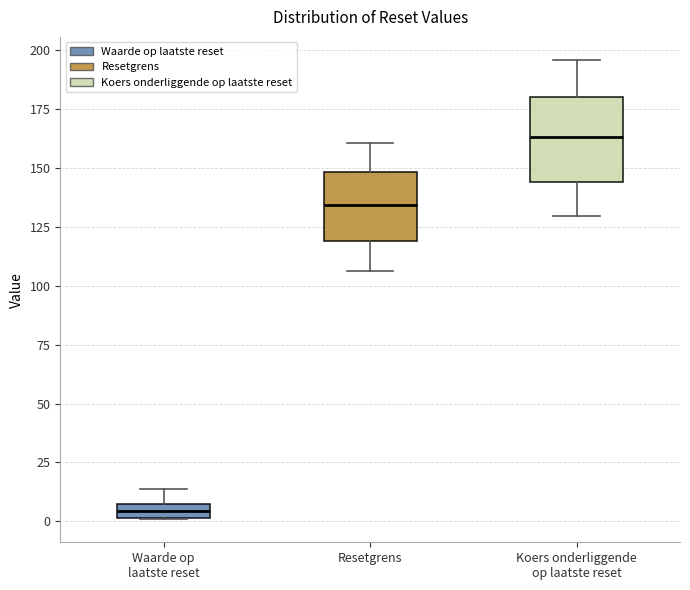

Where is the upper edge of the box for Koers onderliggende op laatste reset on the y-axis? The values are not printed on the chart, so give them approximately, as read against the axis.

180